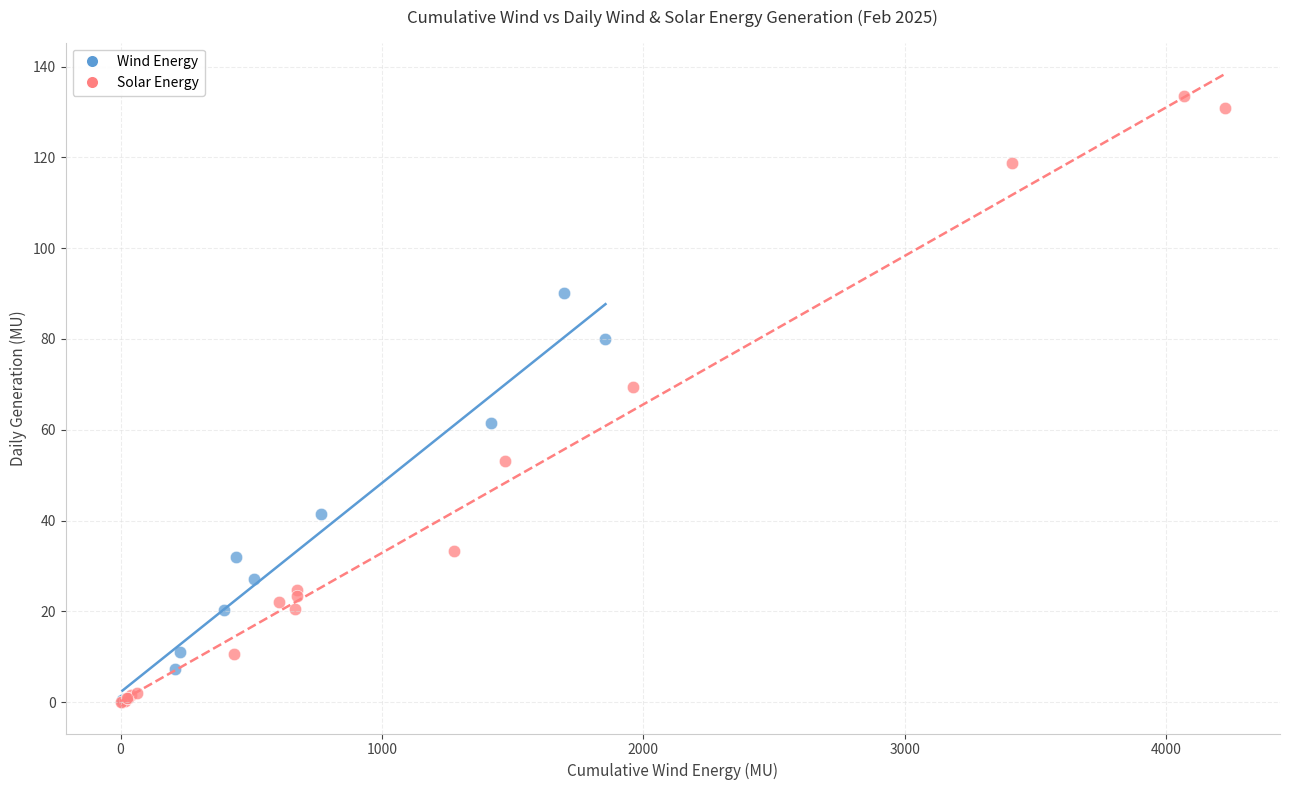

Which series contains the highest Y value?

Solar Energy